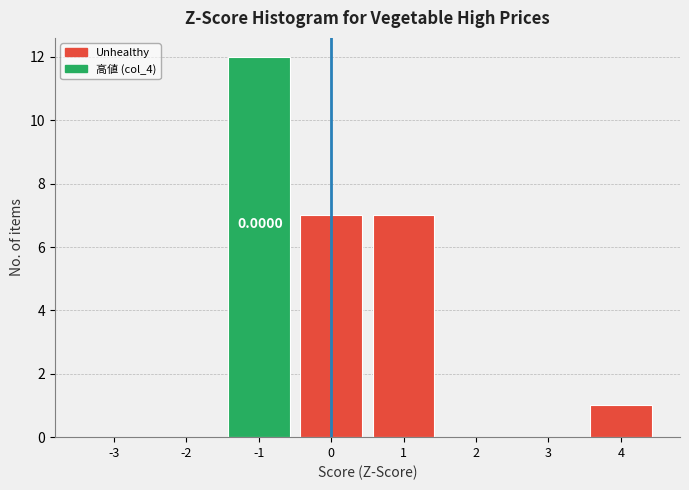

Which range on the x-axis has the tallest bar?

-1.5 to -0.5